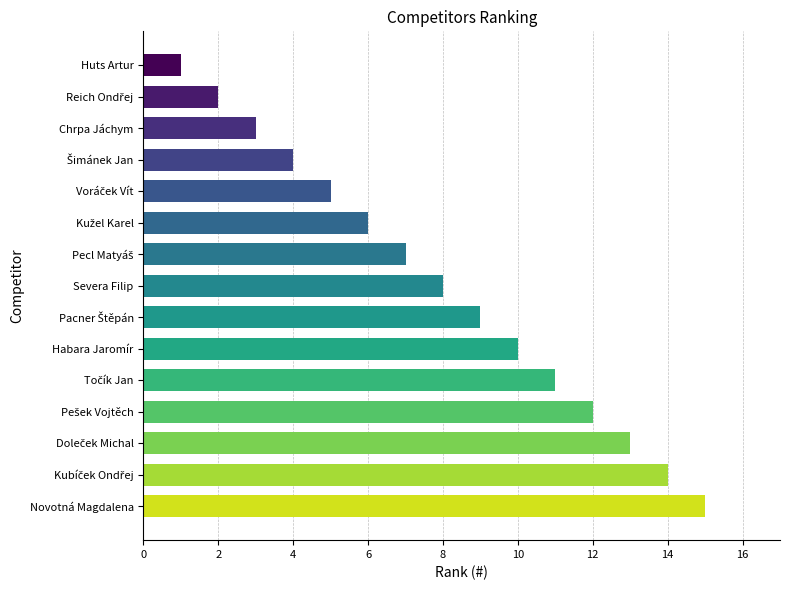

Which label corresponds to the largest value in the chart?

Novotná Magdalena